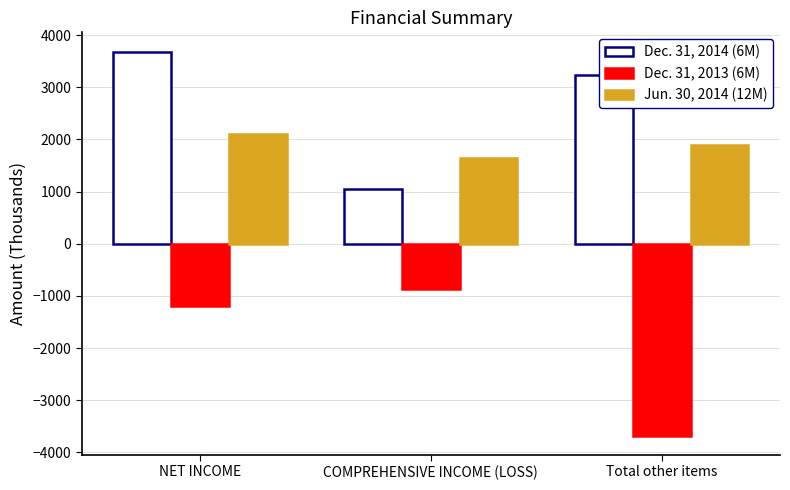

What is the difference between the maximum and minimum values in the Jun. 30, 2014 (12M) series?

469